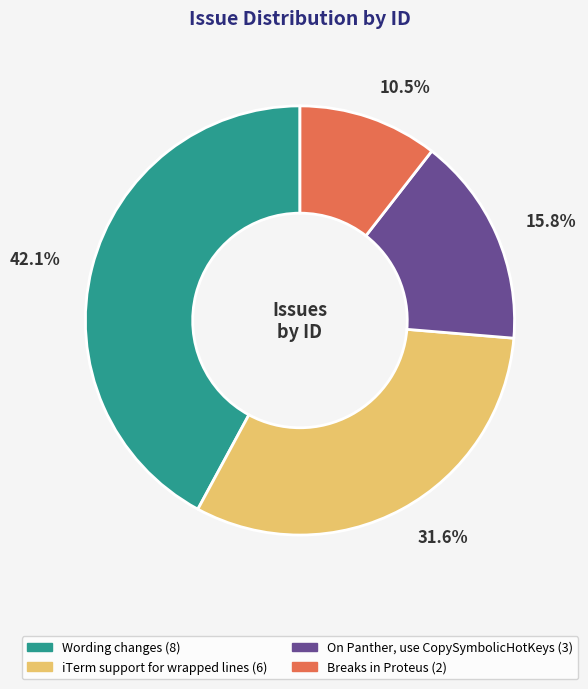

Which slice is the largest?

Wording changes